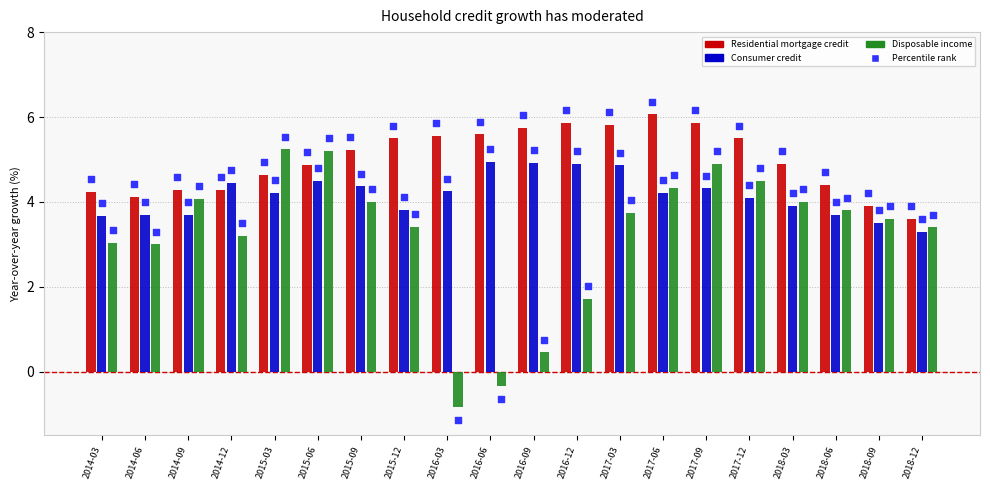

What is the total value across all series at 2017-03?

14.4